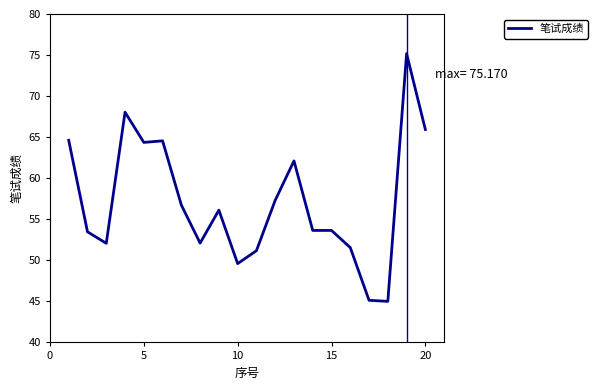

What is the difference between the maximum and minimum values?

30.2